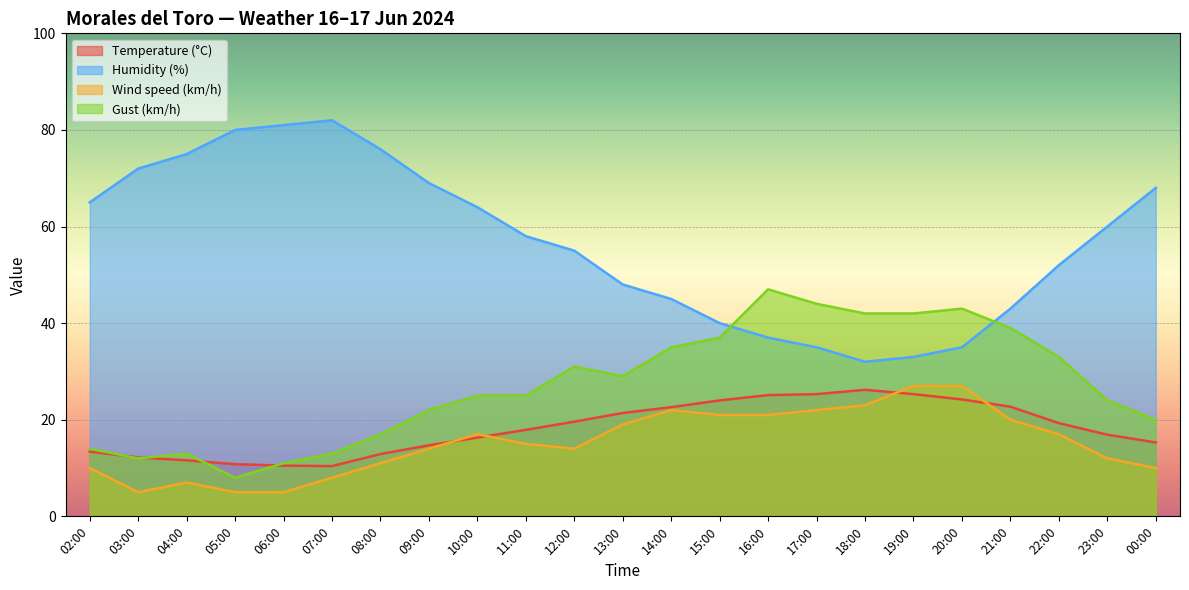

The value of Temperature (°C) at 16:00 is 7.2. True or false?

False